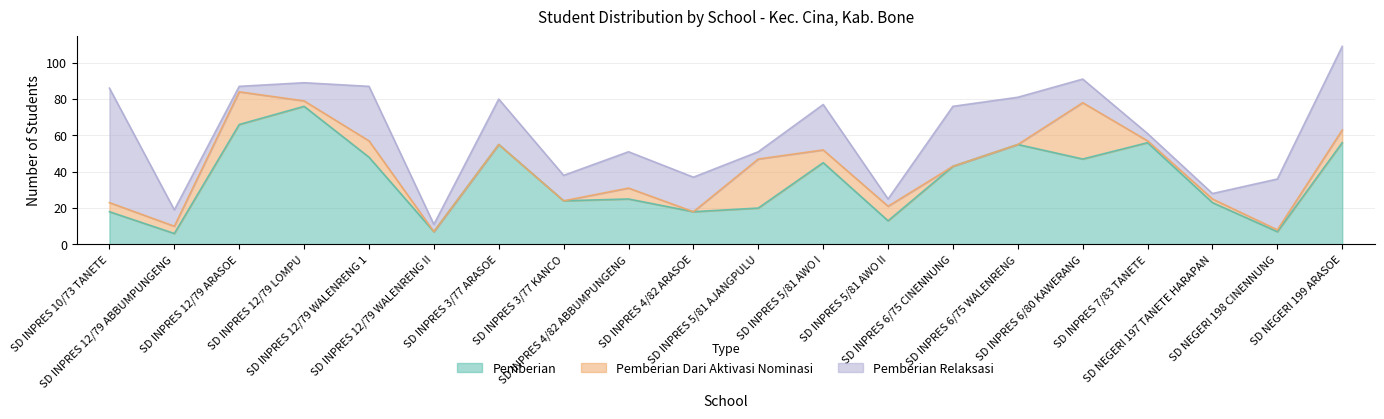

What is the highest value of the Pemberian Relaksasi series?

63